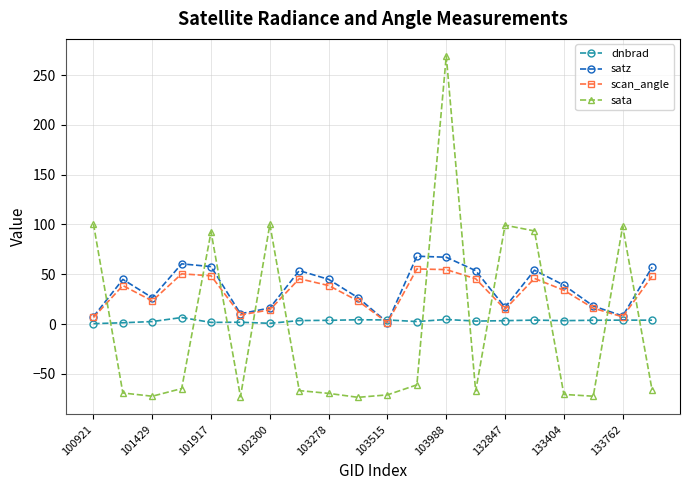

What is the sum of all sata values?

-45.1